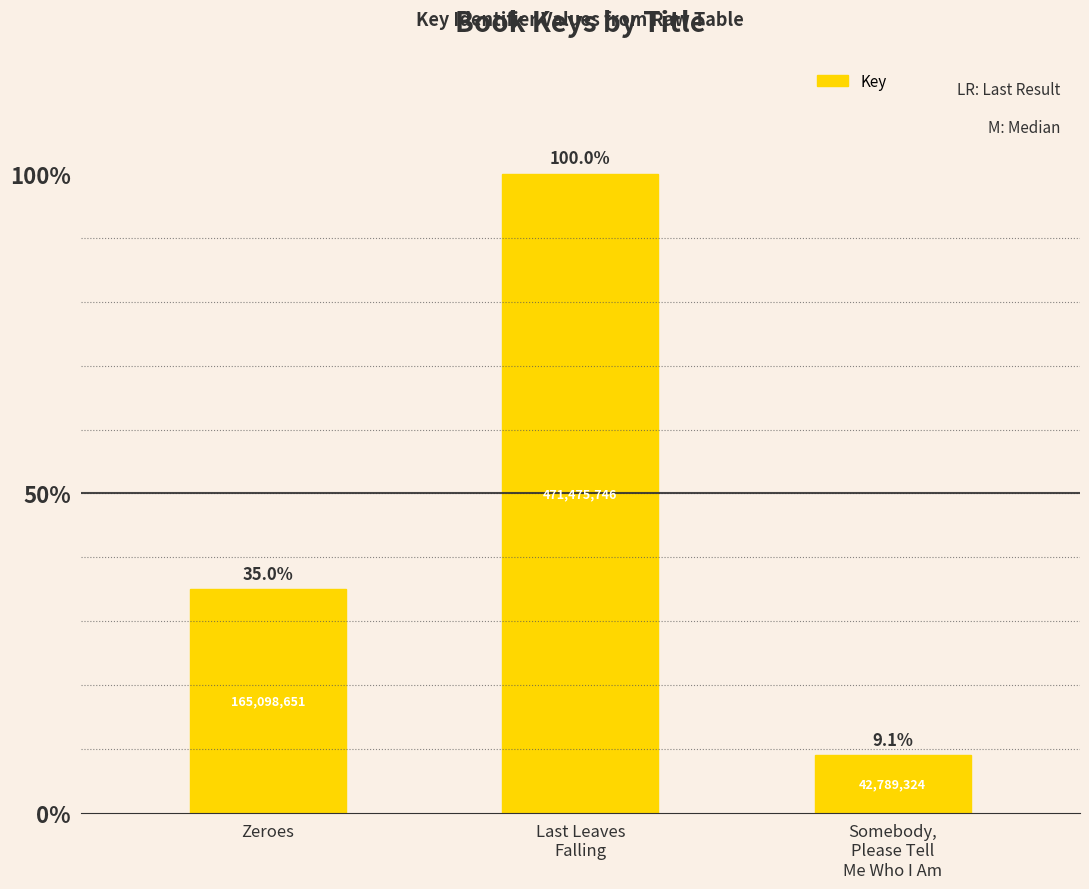

What is the difference between the maximum and second lowest values?

306377095